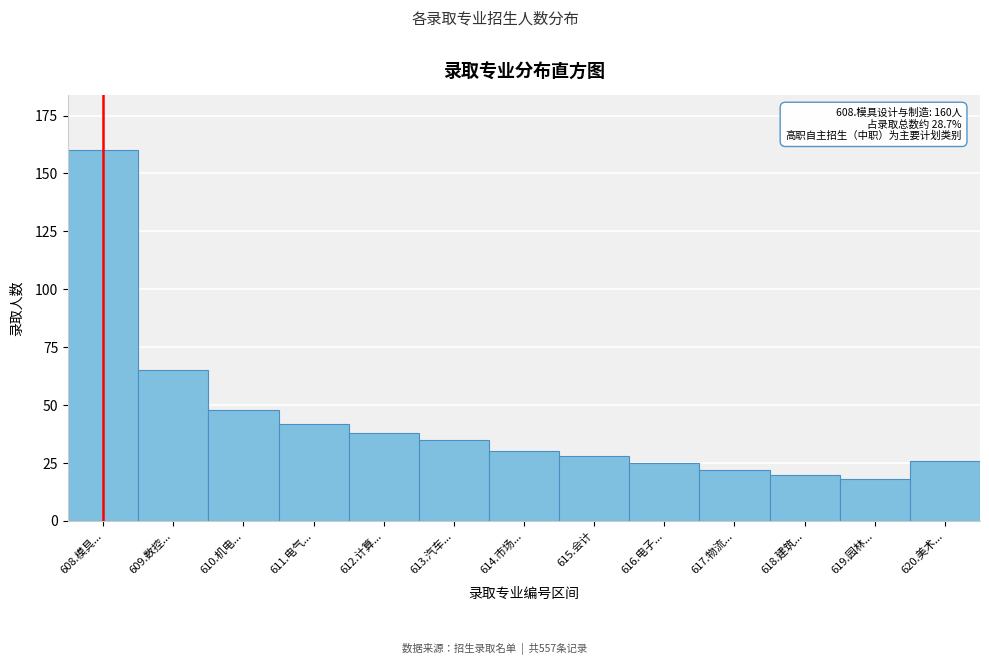

Reading left to right, transcribe all the data shown in this chart.

608.模具...=160	609.数控...=65	610.机电...=48	611.电气...=42	612.计算...=38	613.汽车...=35	614.市场...=30	615.会计=28	616.电子...=25	617.物流...=22	618.建筑...=20	619.园林...=18	620.美术...=26